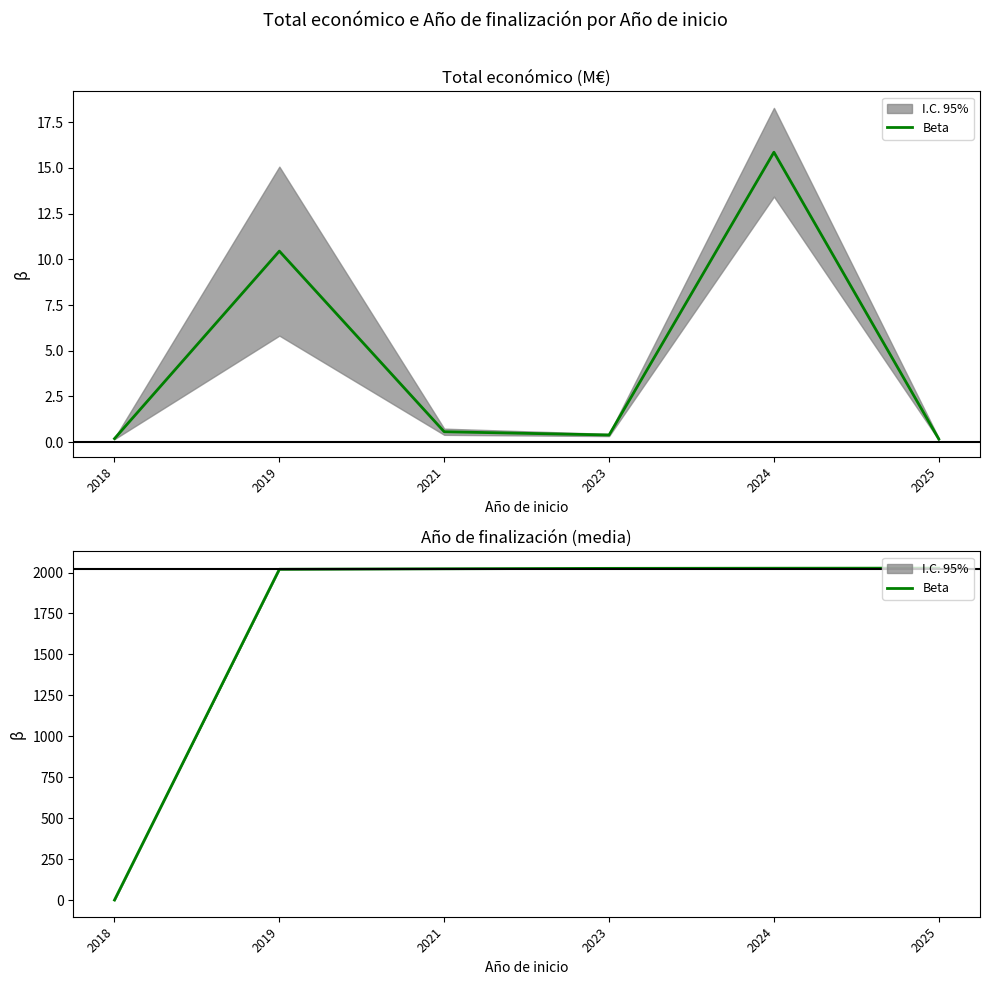

Which has a higher value, 2018 or 2025?

2025